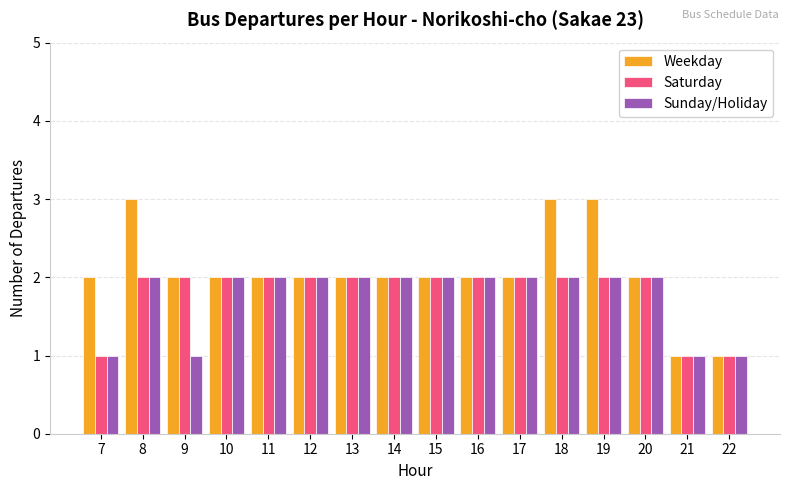

What are all the series names shown in the legend?

Weekday, Saturday, Sunday/Holiday